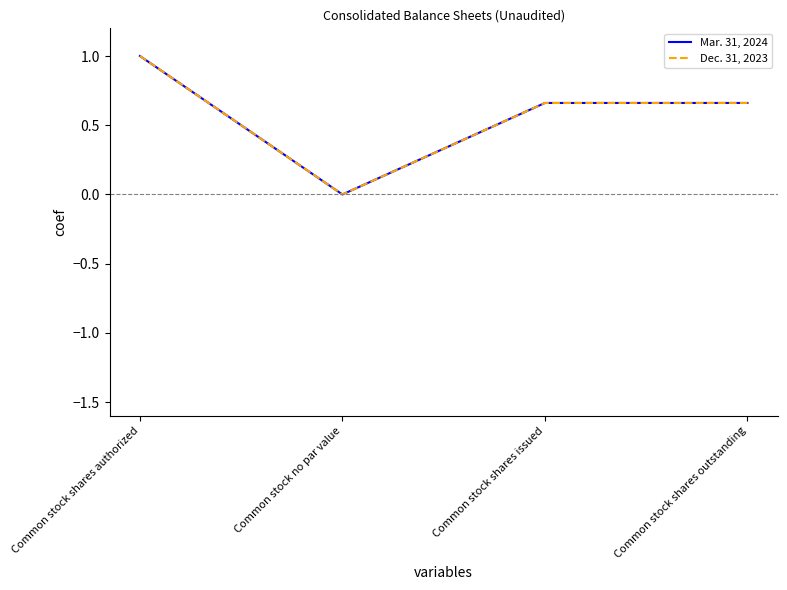

Is this an area chart (filled region under the line)?

No